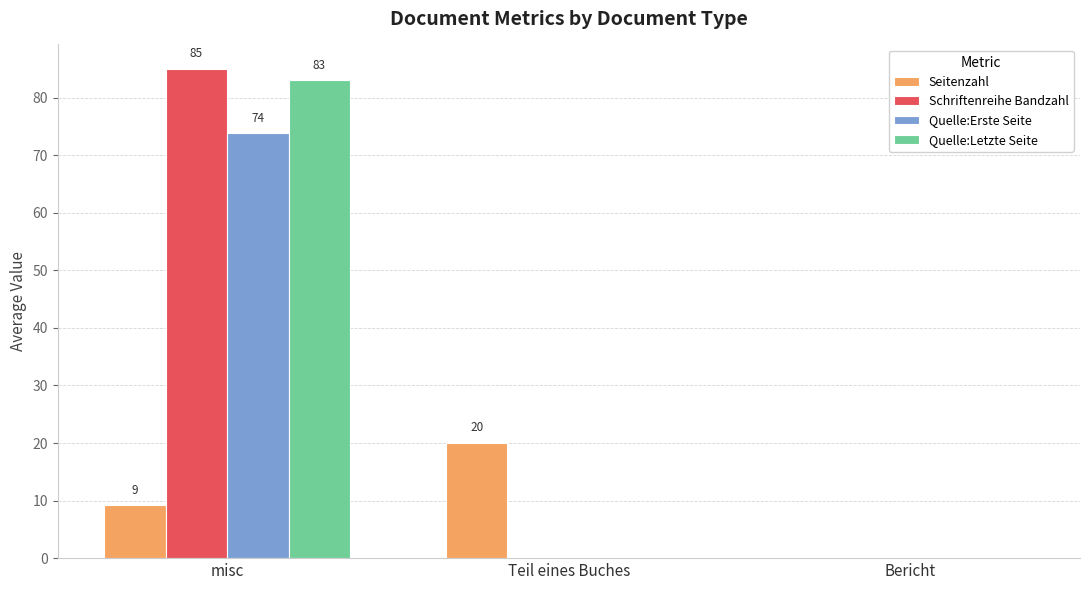

The Seitenzahl series shows 11.6 at Teil eines Buches. True or false?

False